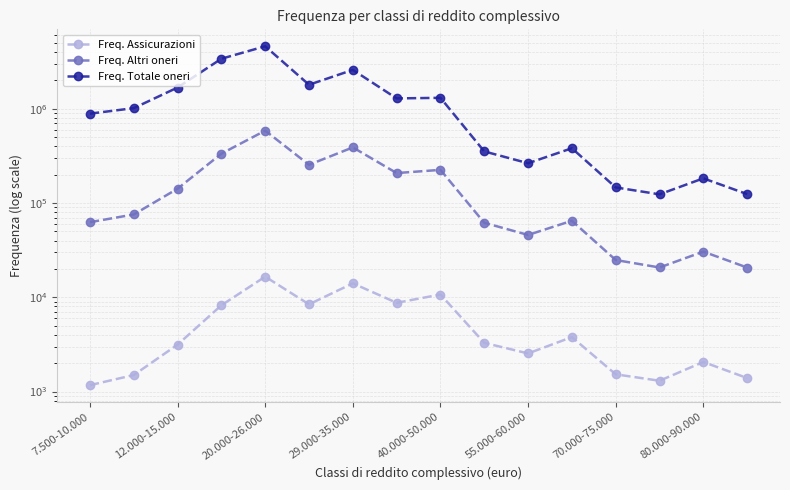

What is the sum of all Freq. Altri oneri values?

2543522